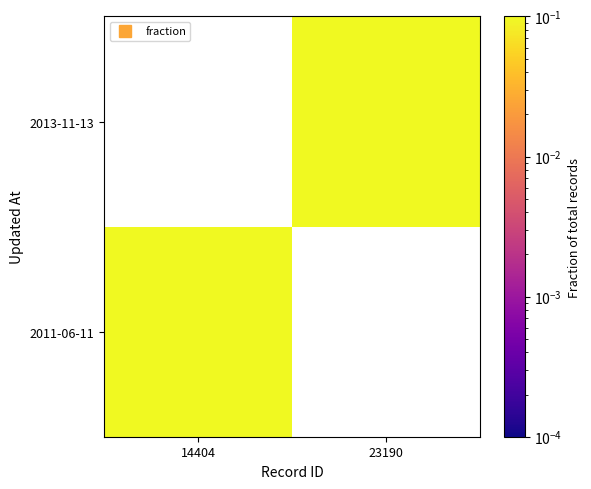

List the series in order of their peak value, highest first.

2013-11-13, 2011-06-11